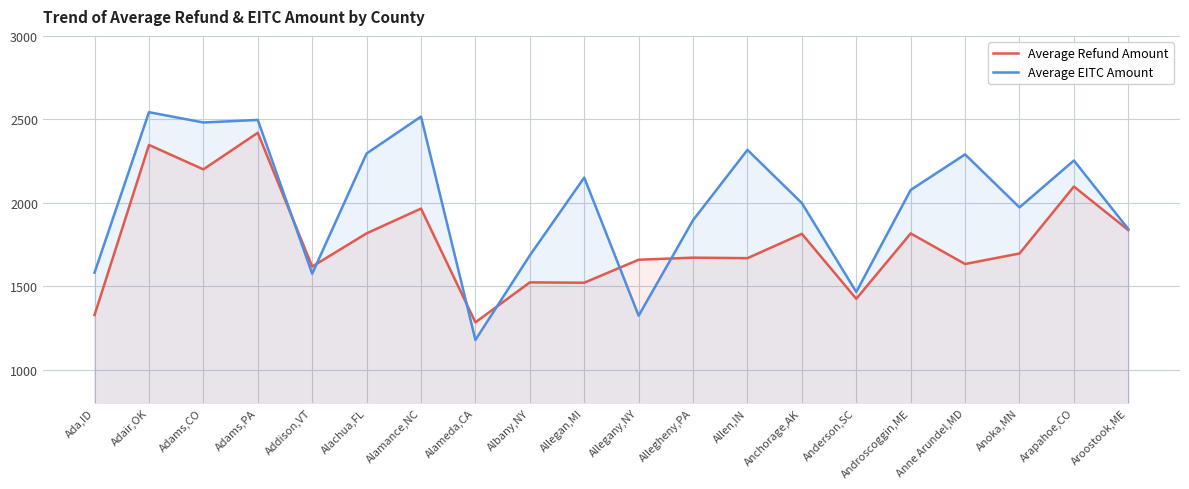

How many interior local peaks does the Average EITC Amount series have?

7